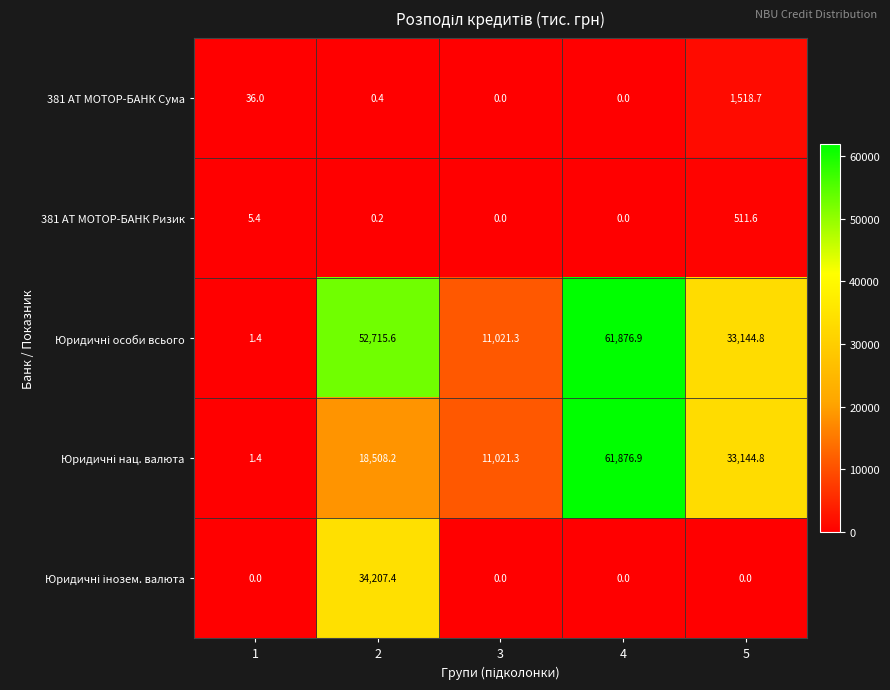

What is the sum of all 381 АТ МОТОР-БАНК Сума values?

1555.1